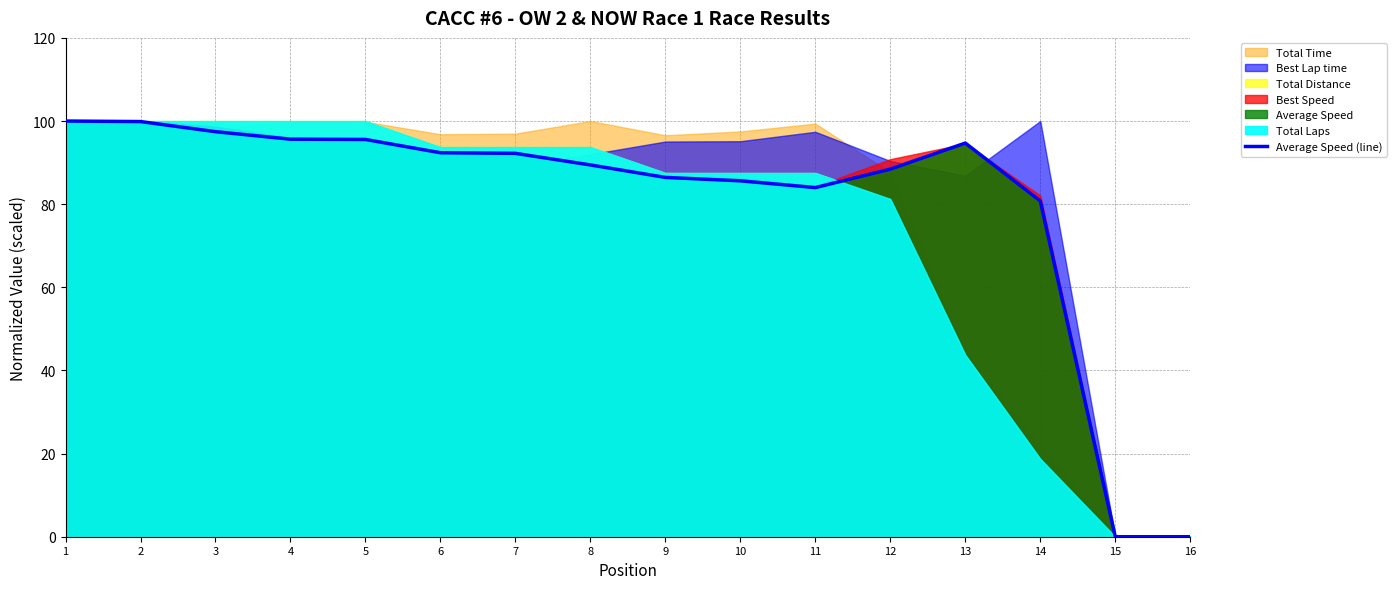

The value at 5 is 95.6. True or false?

True